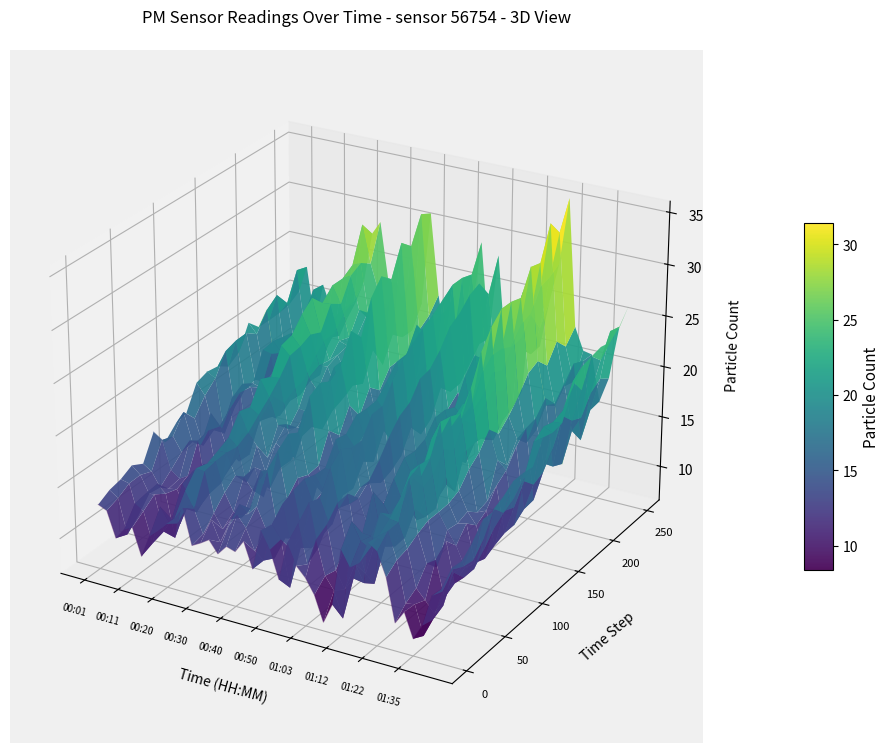

In Step 0, how many points are lower than both neighbors (excluding endpoints)?

11